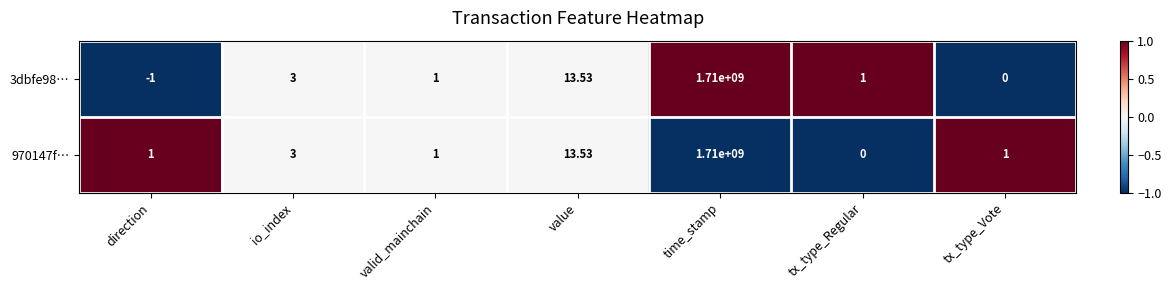

Is the value of 3dbfe98… at time_stamp greater than the value of 970147f… at tx_type_Vote?

Yes